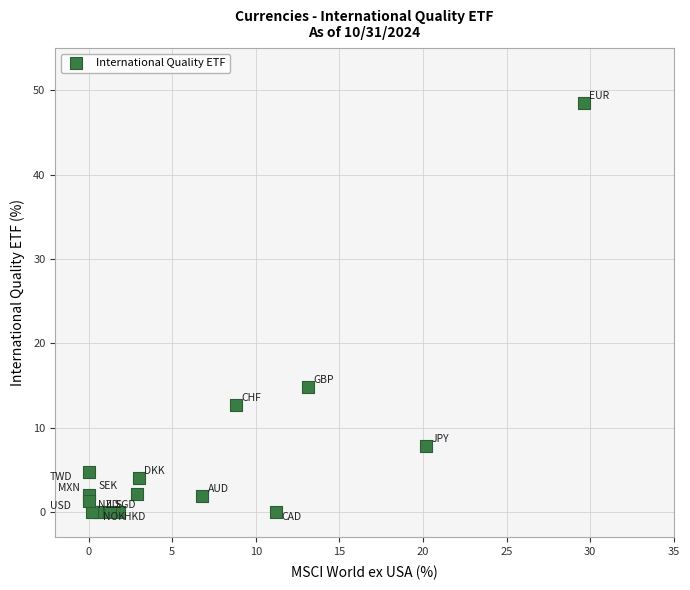

What Y value in the scatter plot is closest to 24?

14.8